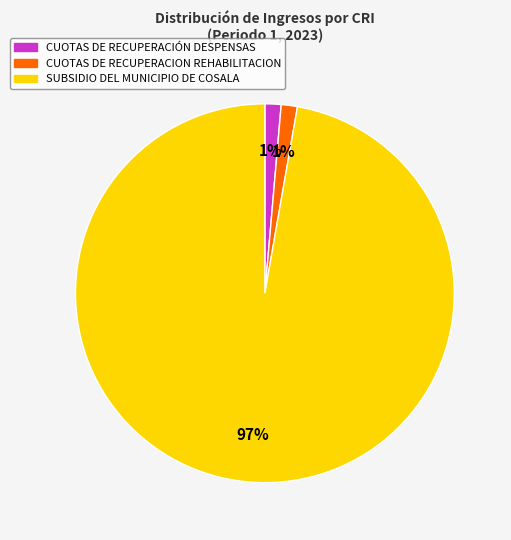

Which category has the biggest portion of the pie?

SUBSIDIO DEL MUNICIPIO DE COSALA